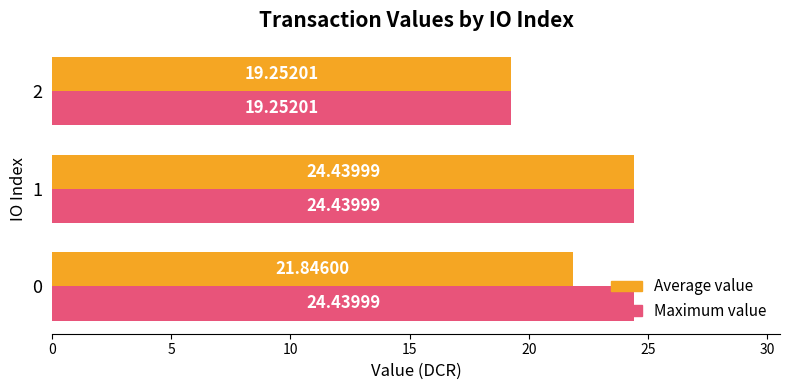

Which series has the largest total across all categories?

Maximum value